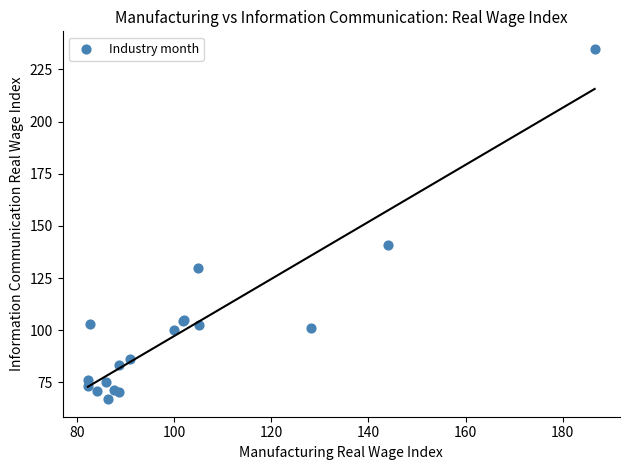

What Y value in the scatter plot is closest to 150?

140.7